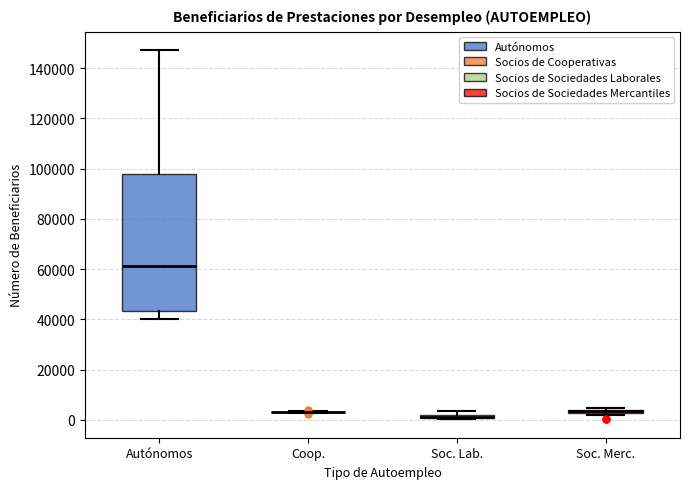

Comparing the boxes themselves (not the whiskers), which one is the tallest?

Autónomos